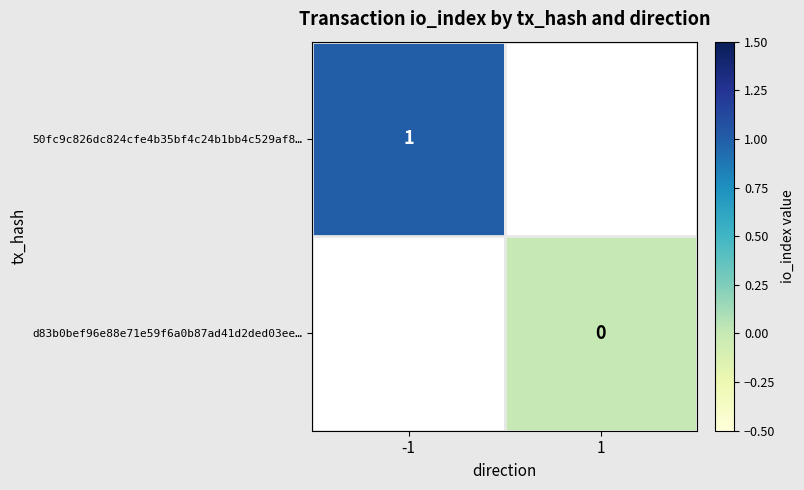

The 50fc9c826dc824cfe4b35bf4c24b1bb4c529af8… series shows 2 at -1. True or false?

False